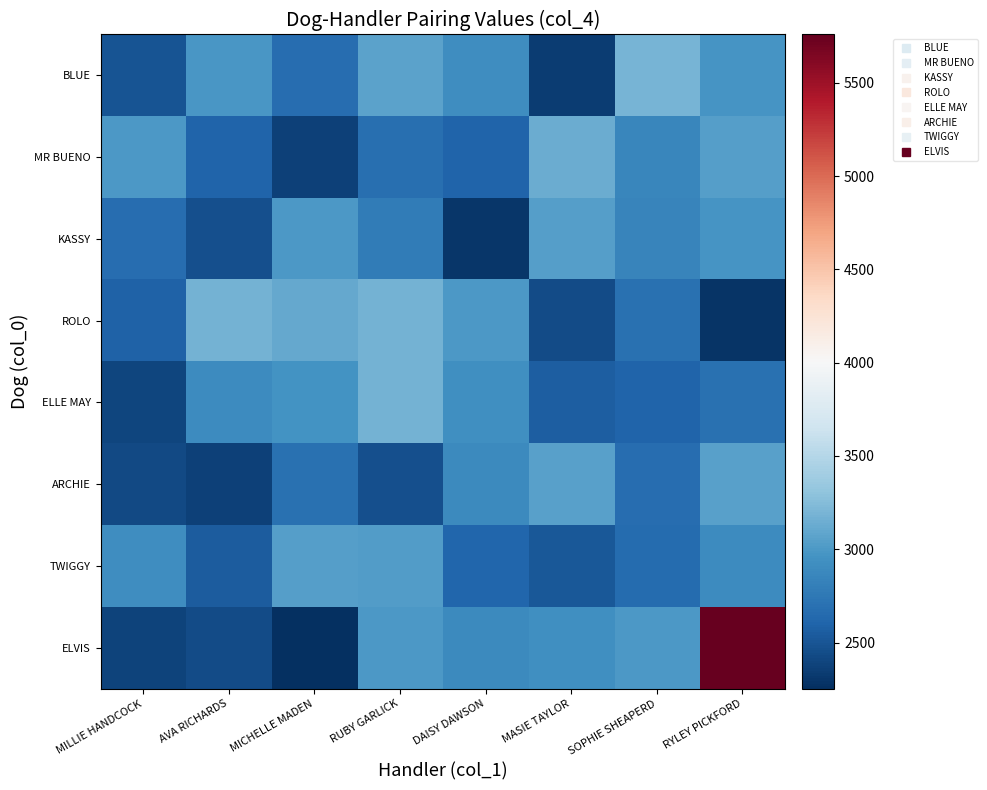

Reading left to right, list all the values displayed in this chart.

BLUE: MILLIE HANDCOCK=2490.0	AVA RICHARDS=2990.9	MICHELLE MADEN=2668.4	RUBY GARLICK=3072.4	DAISY DAWSON=2917.2	MASIE TAYLOR=2336.6	SOPHIE SHEAPERD=3185.0	RYLEY PICKFORD=2978.6
MR BUENO: MILLIE HANDCOCK=3002.6	AVA RICHARDS=2596.0	MICHELLE MADEN=2369.3	RUBY GARLICK=2679.5	DAISY DAWSON=2602.9	MASIE TAYLOR=3138.0	SOPHIE SHEAPERD=2865.7	RYLEY PICKFORD=3037.9
KASSY: MILLIE HANDCOCK=2672.8	AVA RICHARDS=2464.7	MICHELLE MADEN=3005.0	RUBY GARLICK=2779.8	DAISY DAWSON=2307.4	MASIE TAYLOR=3042.6	SOPHIE SHEAPERD=2854.0	RYLEY PICKFORD=2975.6
ROLO: MILLIE HANDCOCK=2587.2	AVA RICHARDS=3180.3	MICHELLE MADEN=3105.6	RUBY GARLICK=3177.0	DAISY DAWSON=2995.2	MASIE TAYLOR=2433.3	SOPHIE SHEAPERD=2695.2	RYLEY PICKFORD=2288.1
ELLE MAY: MILLIE HANDCOCK=2394.5	AVA RICHARDS=2903.4	MICHELLE MADEN=2962.8	RUBY GARLICK=3177.2	DAISY DAWSON=2936.0	MASIE TAYLOR=2559.6	SOPHIE SHEAPERD=2602.5	RYLEY PICKFORD=2697.9
ARCHIE: MILLIE HANDCOCK=2428.3	AVA RICHARDS=2371.0	MICHELLE MADEN=2703.8	RUBY GARLICK=2464.4	DAISY DAWSON=2890.7	MASIE TAYLOR=3053.0	SOPHIE SHEAPERD=2666.7	RYLEY PICKFORD=3047.4
TWIGGY: MILLIE HANDCOCK=2920.0	AVA RICHARDS=2546.6	MICHELLE MADEN=3047.0	RUBY GARLICK=3020.6	DAISY DAWSON=2618.9	MASIE TAYLOR=2523.5	SOPHIE SHEAPERD=2652.0	RYLEY PICKFORD=2902.9
ELVIS: MILLIE HANDCOCK=2380.5	AVA RICHARDS=2438.4	MICHELLE MADEN=2253.0	RUBY GARLICK=3003.4	DAISY DAWSON=2885.9	MASIE TAYLOR=2924.7	SOPHIE SHEAPERD=2997.4	RYLEY PICKFORD=5759.0